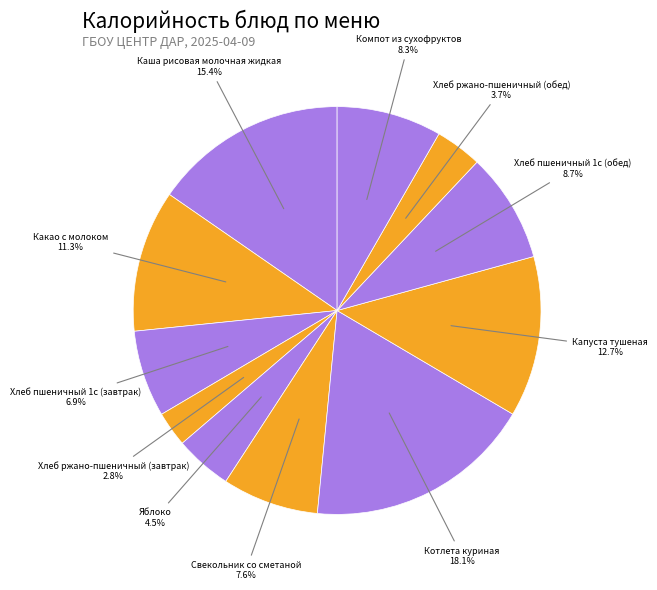

To the nearest percent, what is the average slice percentage?

9%